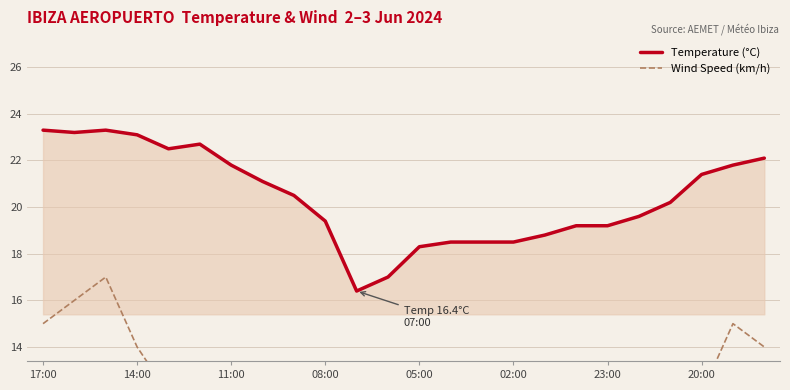

What are all the series names shown in the legend?

Temperature (°C), Wind Speed (km/h)